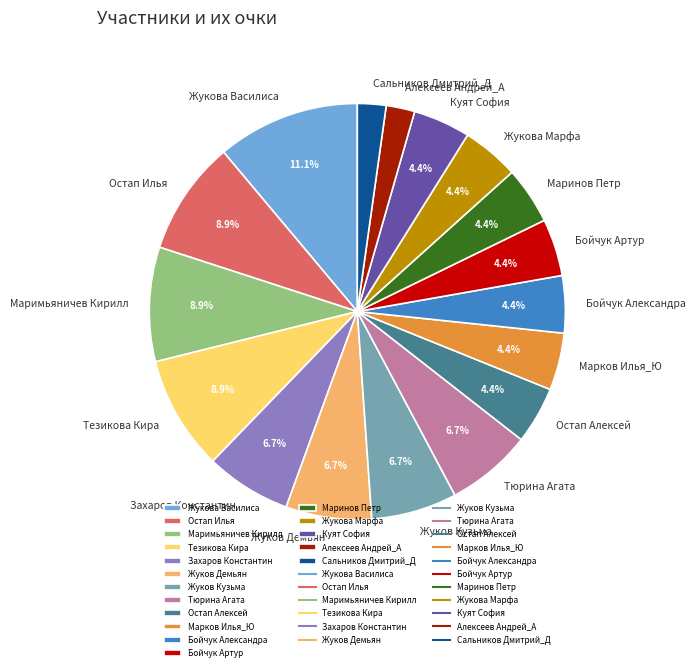

Approximately how many times larger is the value at Куят София compared to Маринов Петр?

1.0